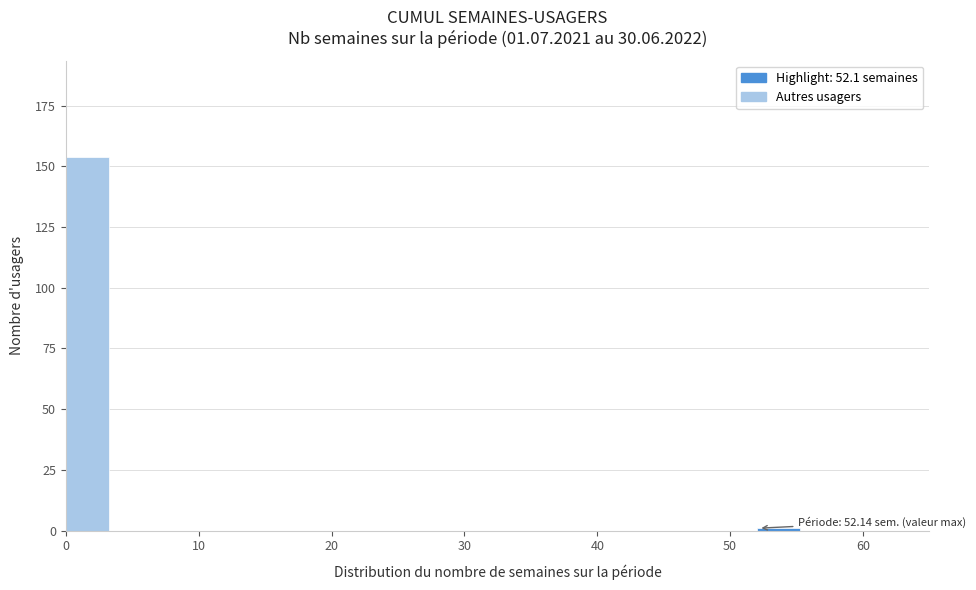

Read against the x-axis, roughly where is the centre of the tallest bar?

2